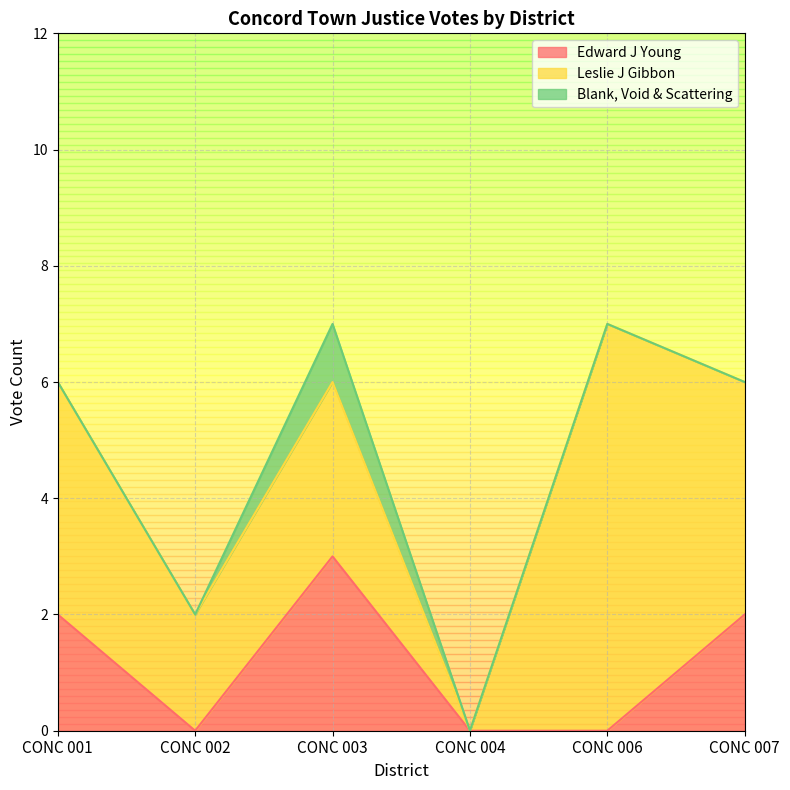

List the labels in order of Edward J Young value, largest first.

CONC 003, CONC 001, CONC 007, CONC 002, CONC 004, CONC 006